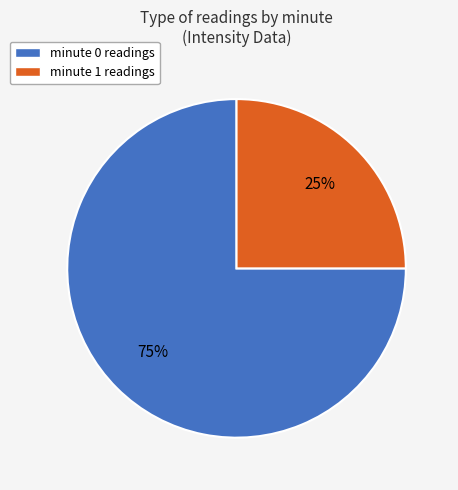

To the nearest percent, what is the difference between the largest and smallest slice percentages?

50%